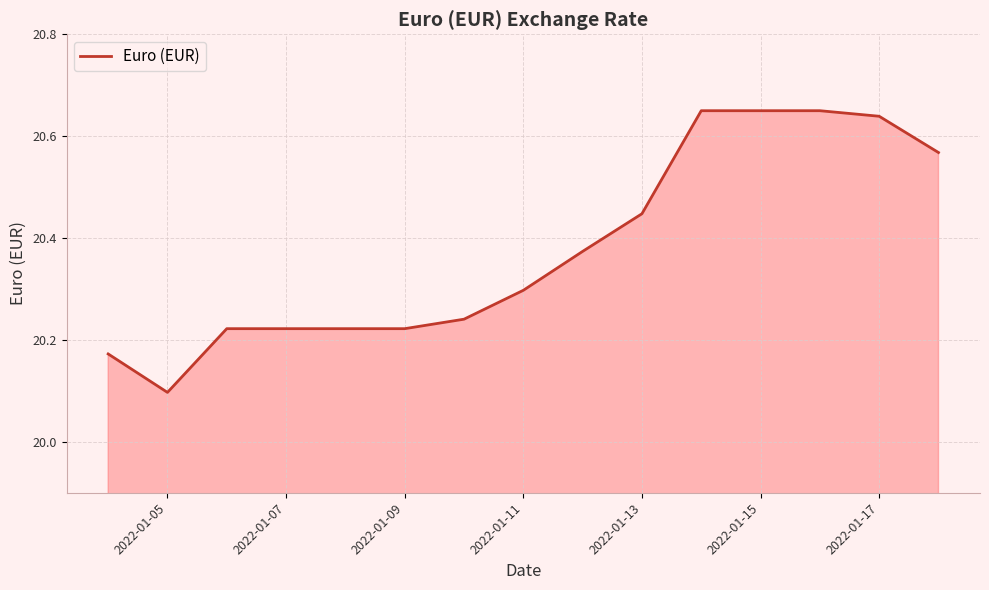

What is the minimum value shown in the chart?

20.1